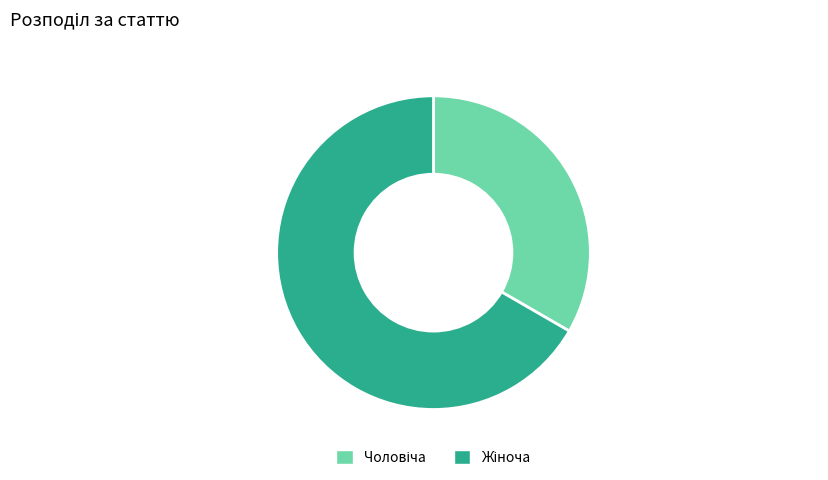

Is there any slice that represents more than half of the pie?

Yes